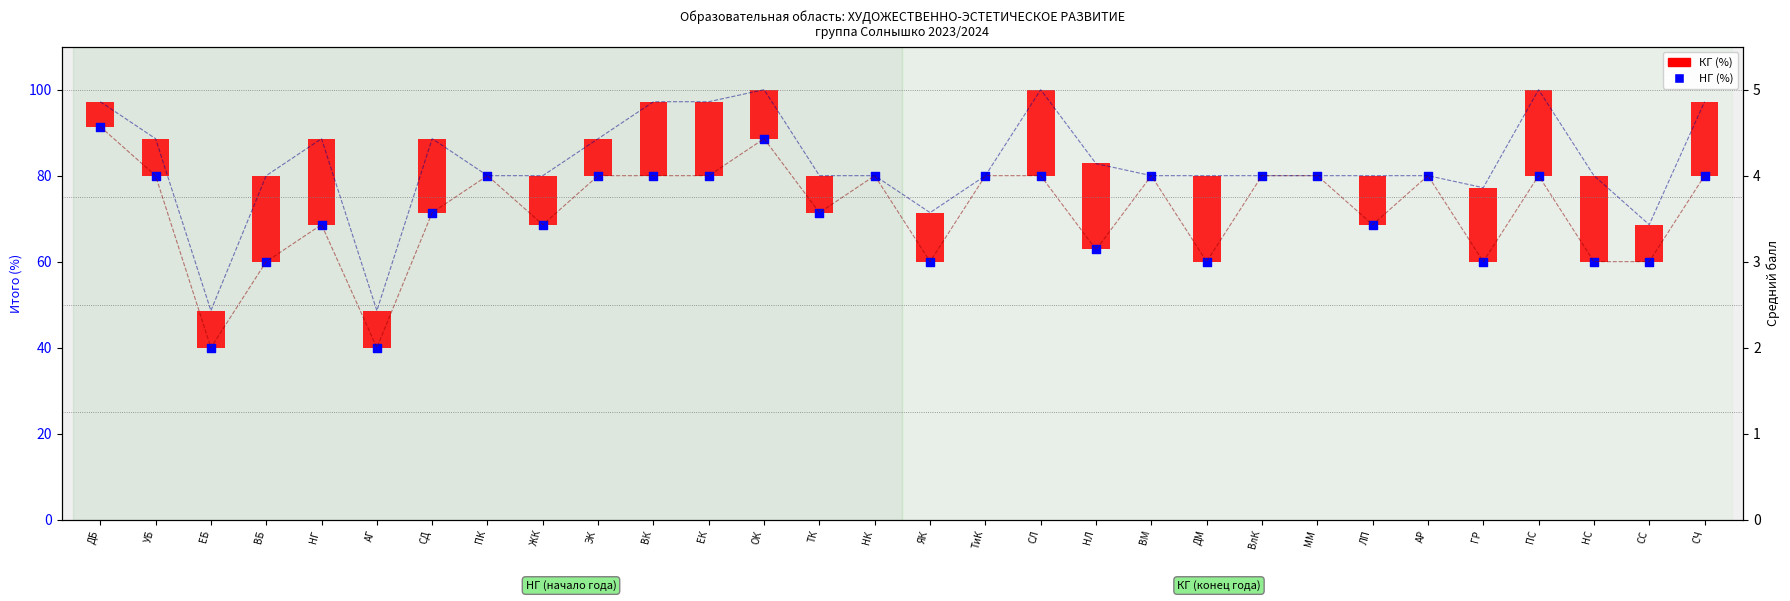

Approximately how many times larger is the value at СЛ compared to АГ?

2.0